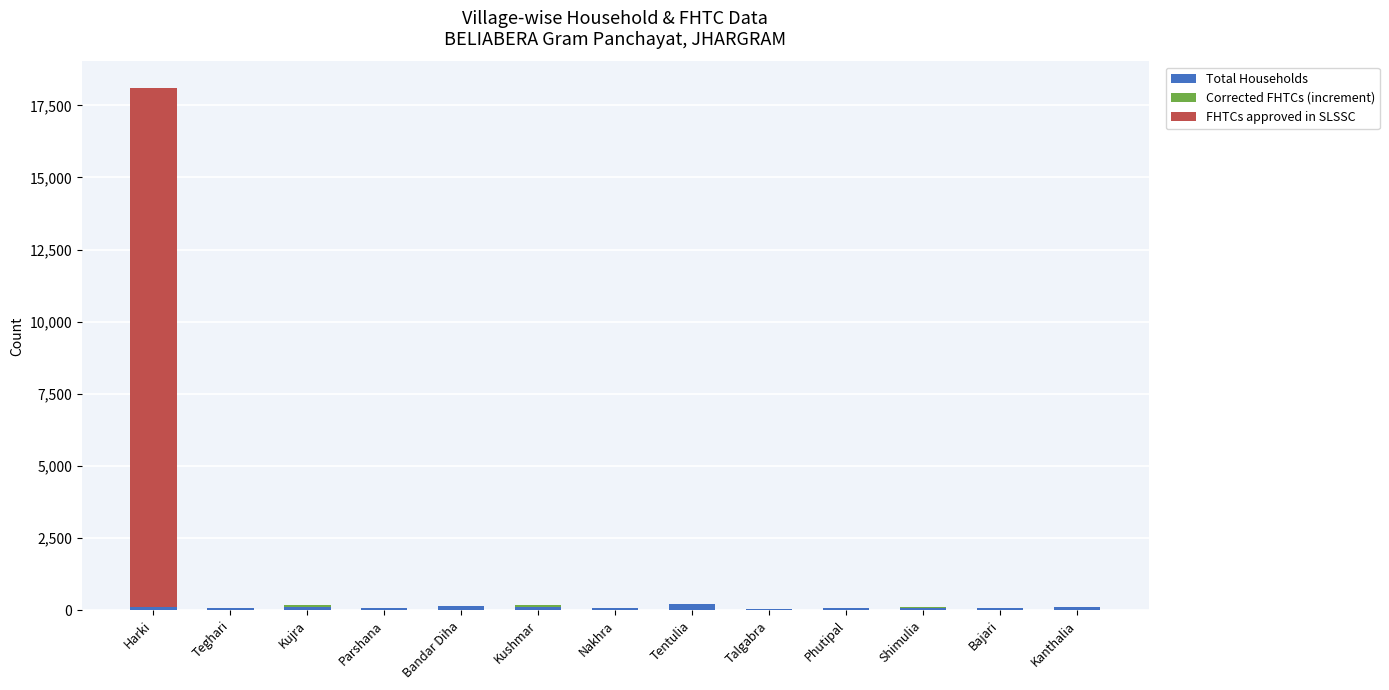

At which category is the sum across all series the highest?

Harki